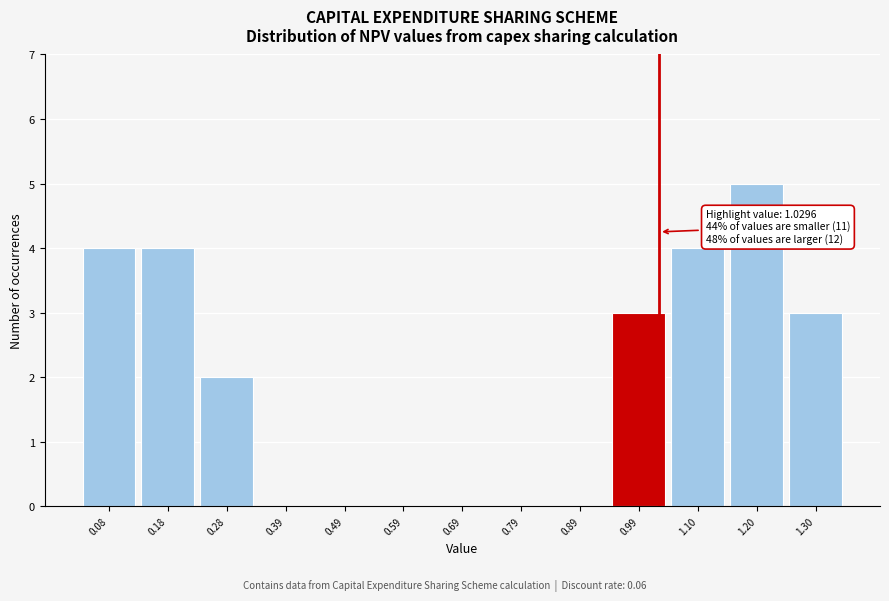

Over which range of the x-axis is the bar tallest?

1.14 to 1.24